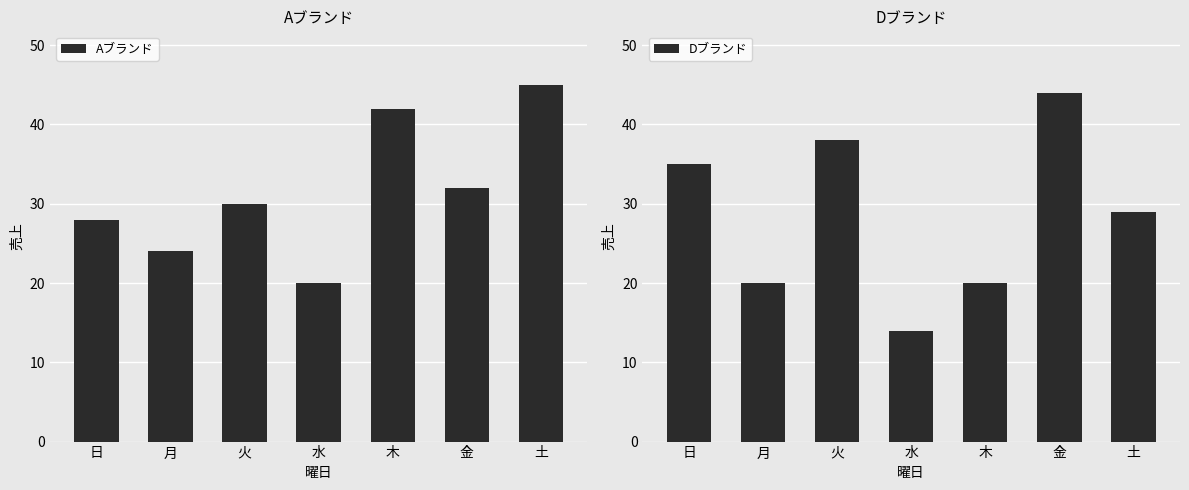

How many values in the Aブランド series are below 30?

3